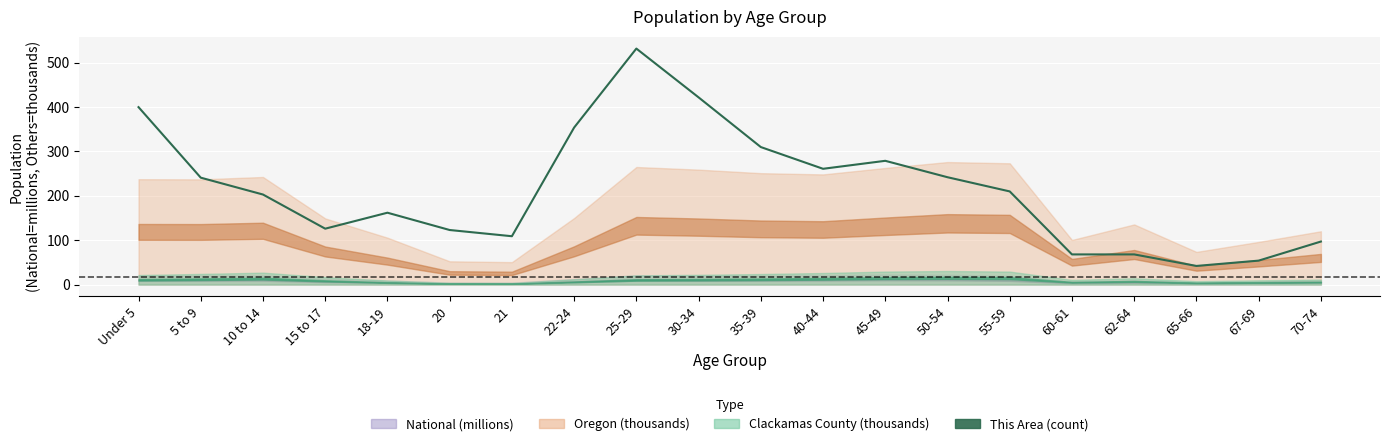

List the labels in order of value, smallest first.

65-66, 67-69, 60-61, 62-64, 70-74, 21, 20, 15 to 17, 18-19, 10 to 14, 55-59, 5 to 9, 50-54, 40-44, 45-49, 35-39, 22-24, Under 5, 30-34, 25-29